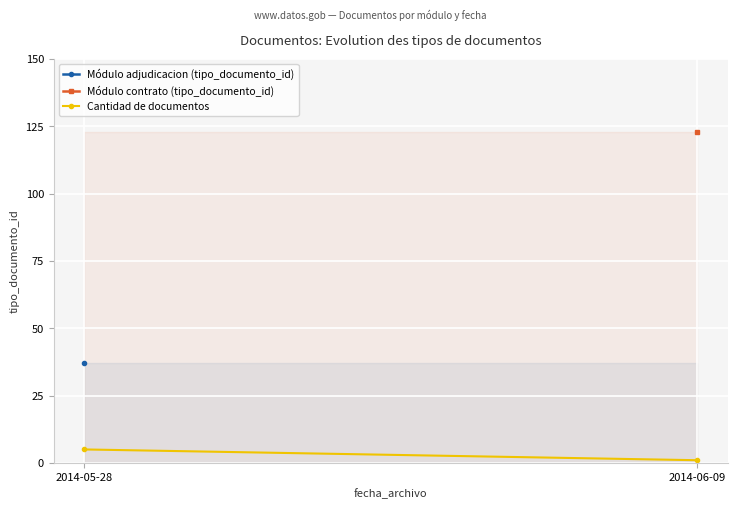

Between 2014-05-28 and 2014-06-09, which is larger?

2014-05-28